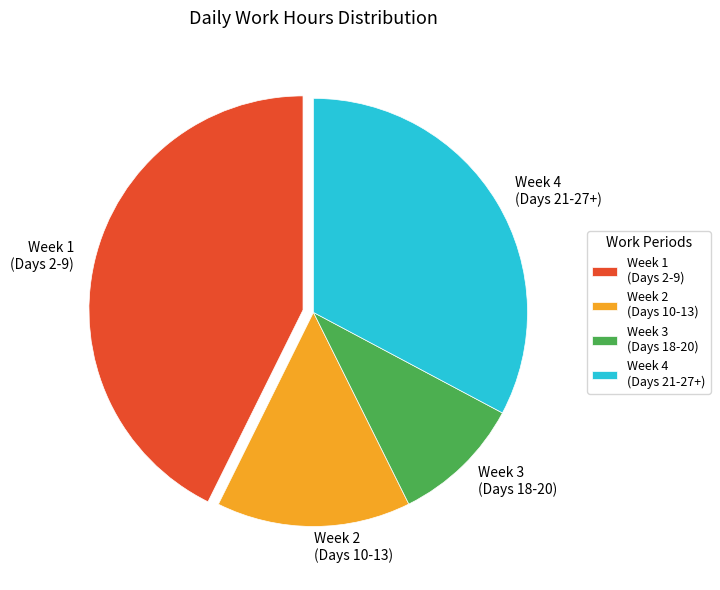

Does any single category account for the majority?

No